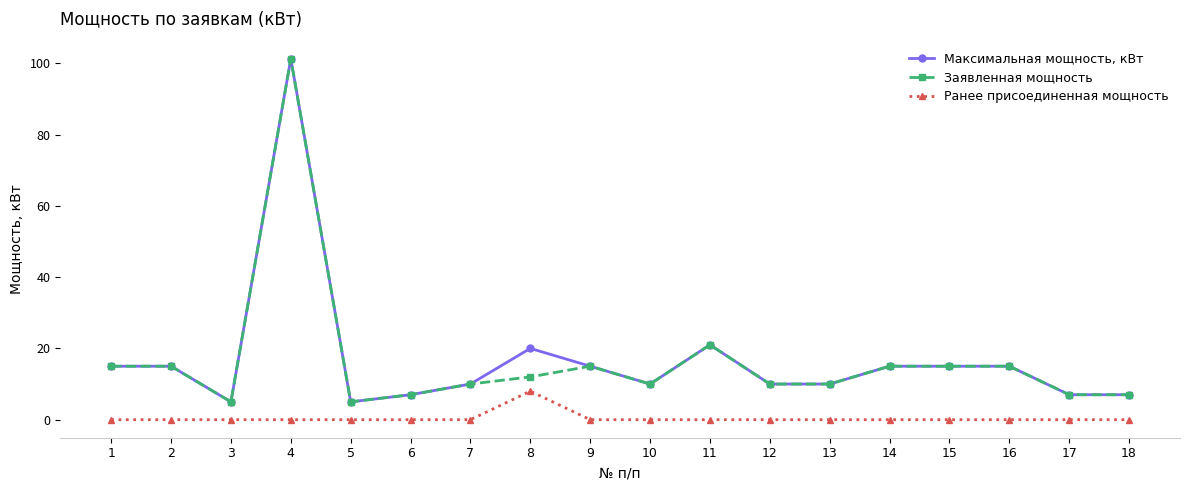

What is the highest value of the Максимальная мощность, кВт series?

101.3